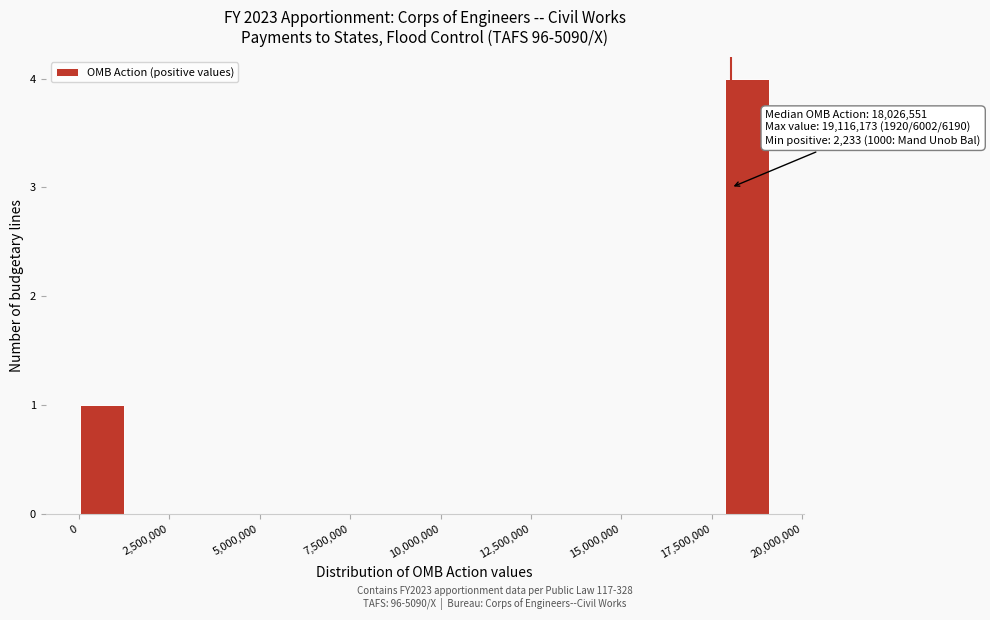

Read against the x-axis, roughly where is the centre of the tallest bar?

18500000